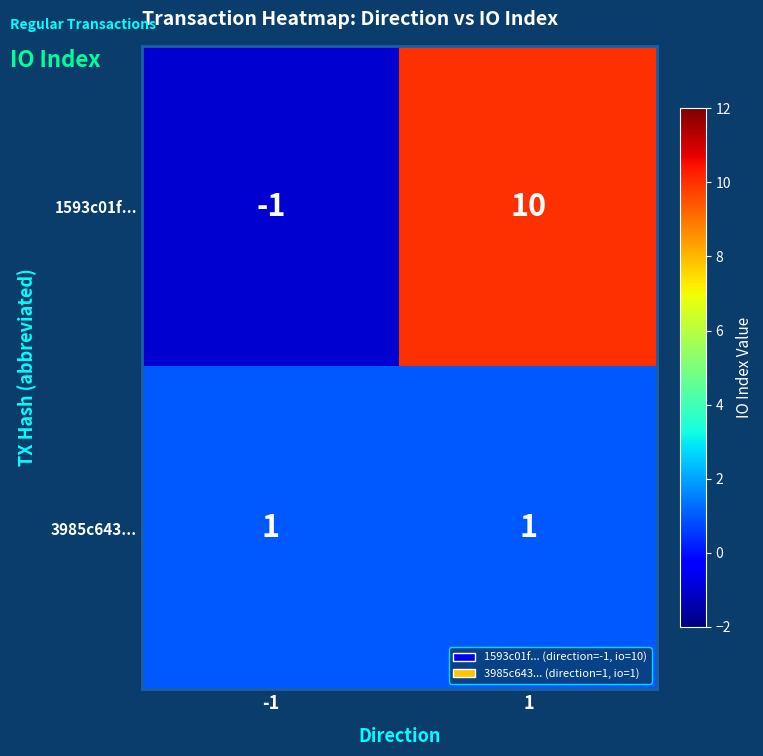

Which series has the largest total across all categories?

1593c01f...